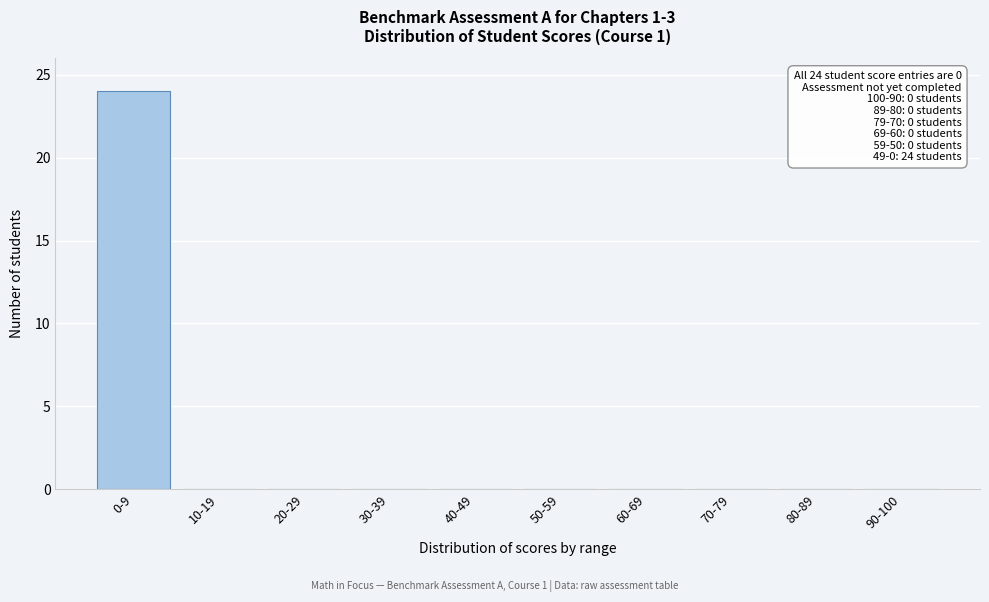

Reading right to left, transcribe all the data shown in this chart.

90-100=0	80-89=0	70-79=0	60-69=0	50-59=0	40-49=0	30-39=0	20-29=0	10-19=0	0-9=24